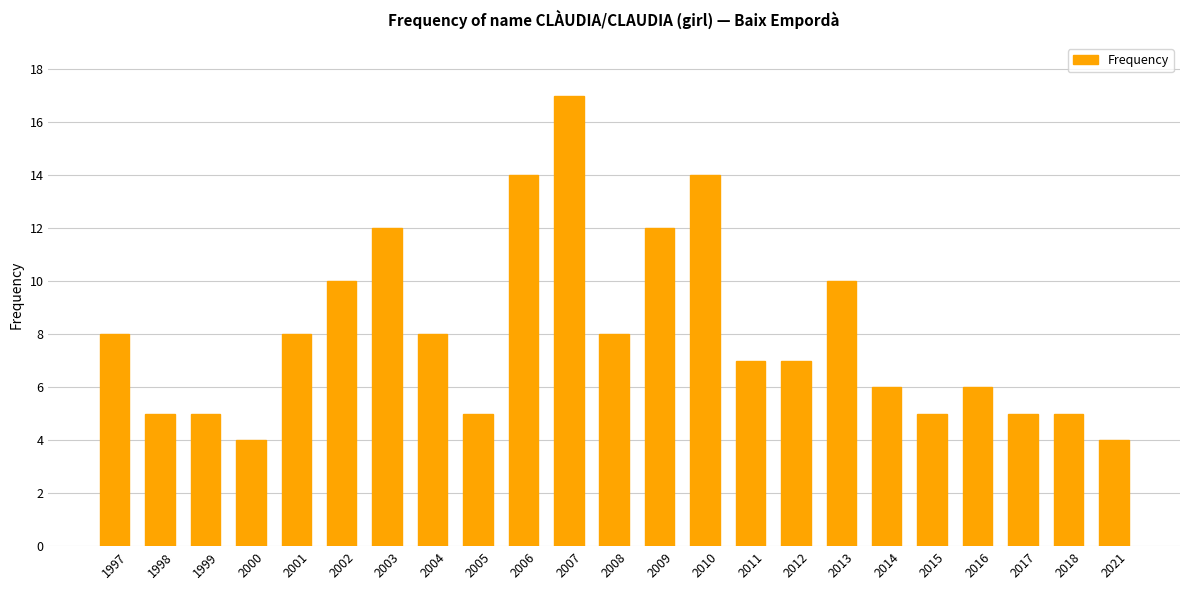

True or false: the data shows 5 at 2005.

True